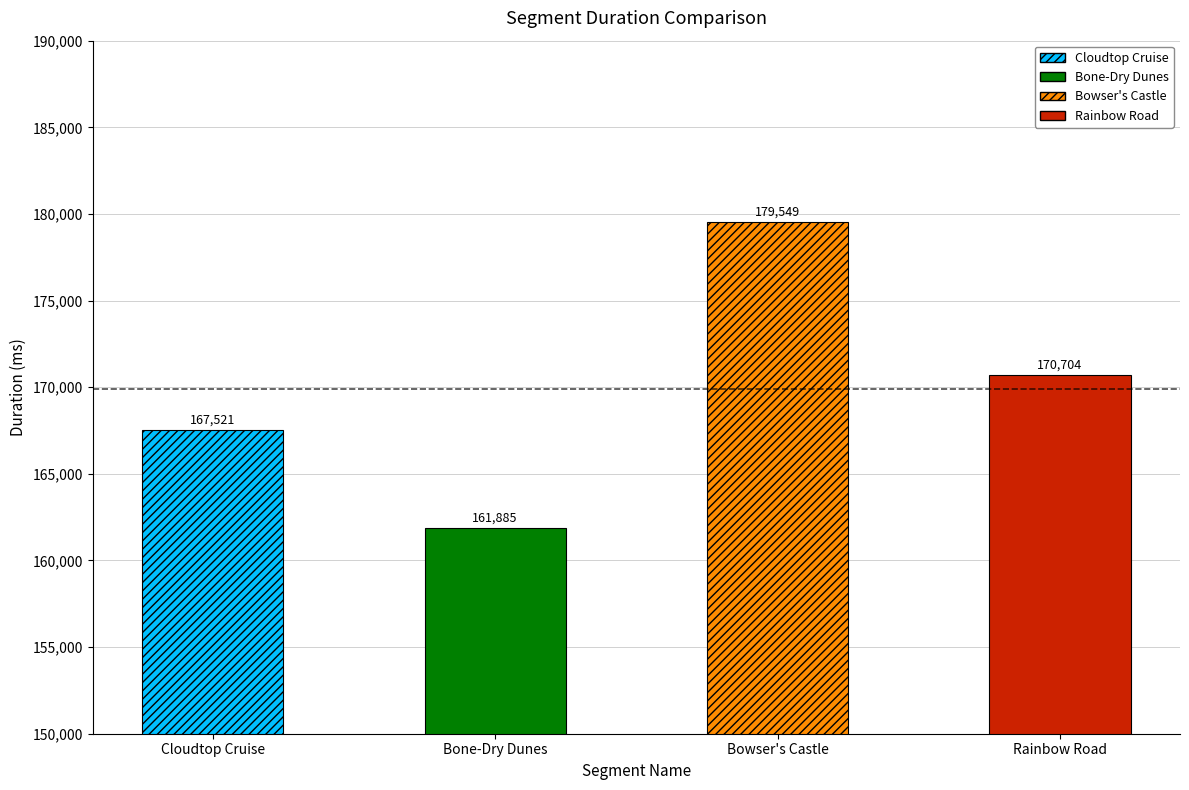

Reading right to left, what are all the values shown in this chart?

Rainbow Road=170704	Bowser's Castle=179549	Bone-Dry Dunes=161885	Cloudtop Cruise=167521